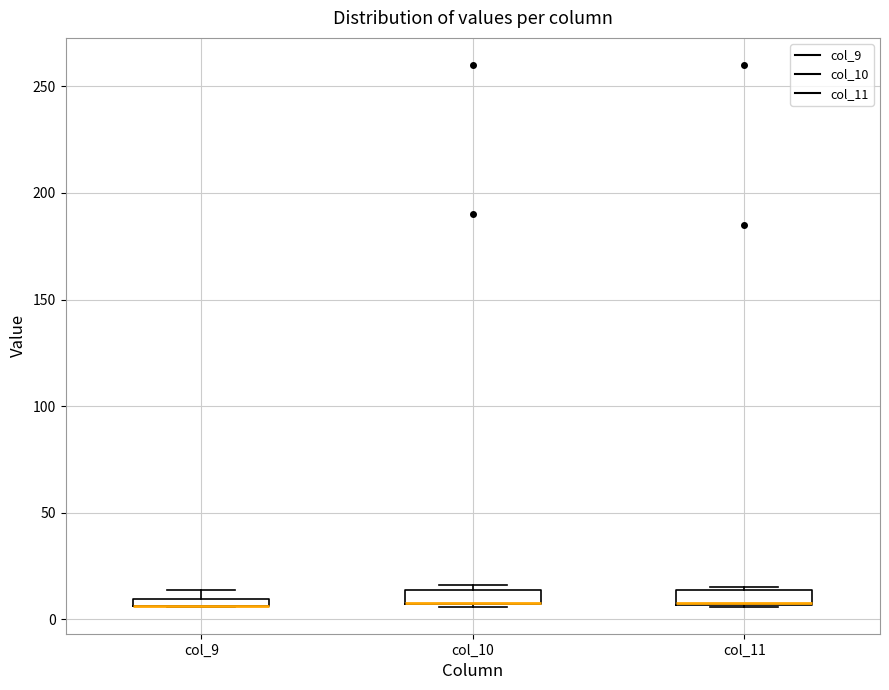

Where is the upper edge of the box for col_11 on the y-axis? The values are not printed on the chart, so give them approximately, as read against the axis.

15